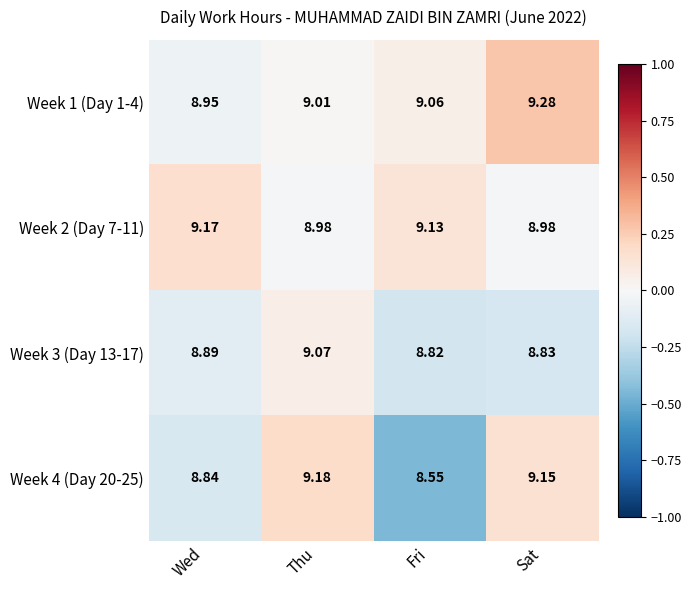

List the labels in order of Week 1 (Day 1-4) value, smallest first.

Wed, Thu, Fri, Sat